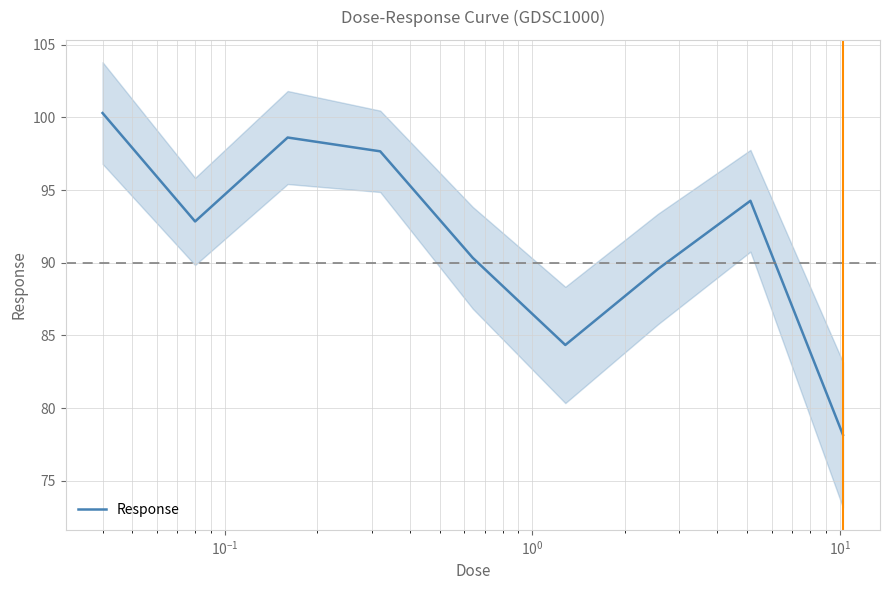

What is the maximum value for Response?

100.3